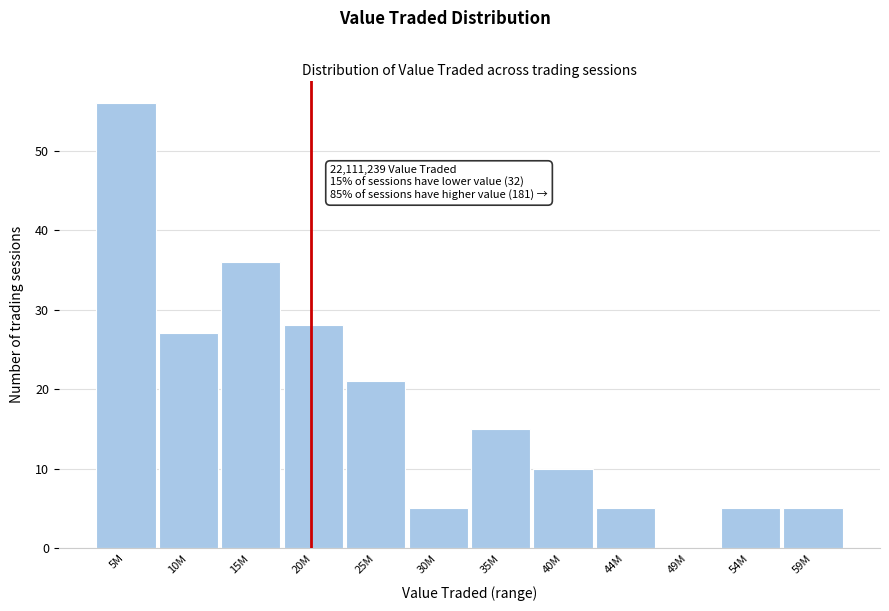

Reading right to left, extract all data points from this chart.

59M=5	54M=5	49M=0	44M=5	40M=10	35M=15	30M=5	25M=21	20M=28	15M=36	10M=27	5M=56